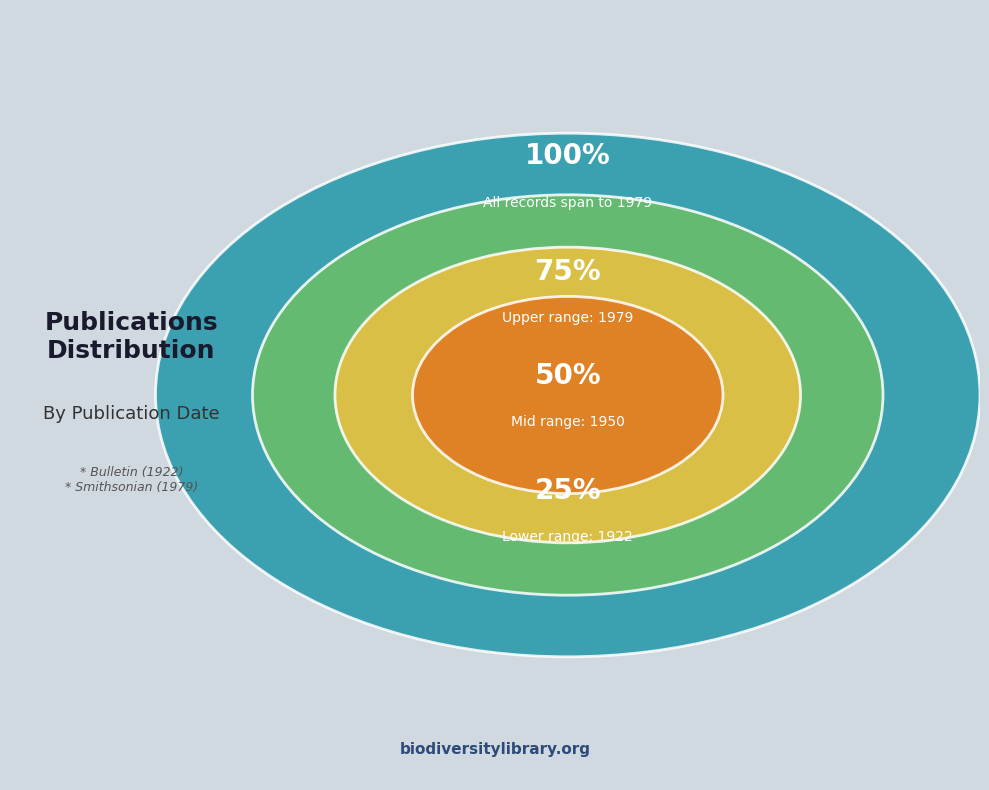

Which has a higher value, Bulletin (1922) or Smithsonian contributions
to paleobiology (1979)?

Smithsonian contributions
to paleobiology (1979)